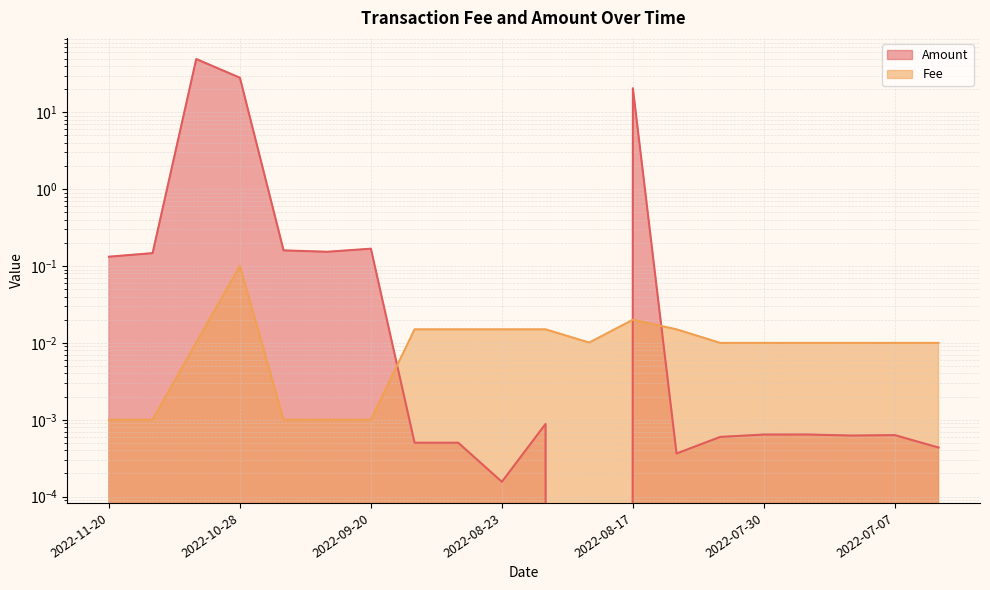

At which category does the chart reach its peak across all series?

2022-10-30